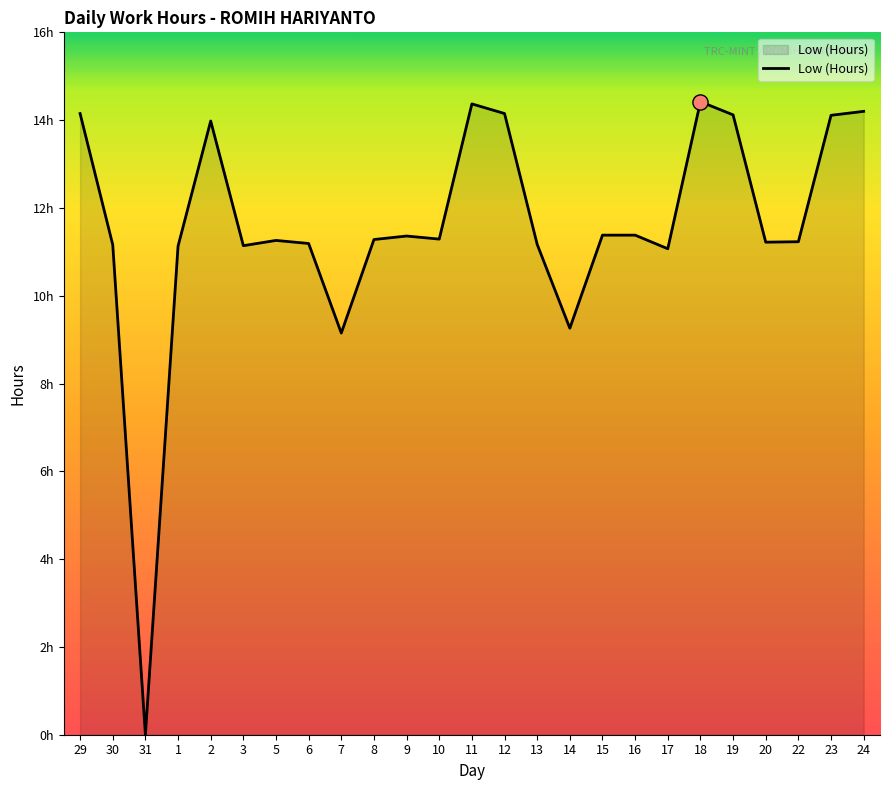

Is this an area chart (filled region under the line)?

Yes